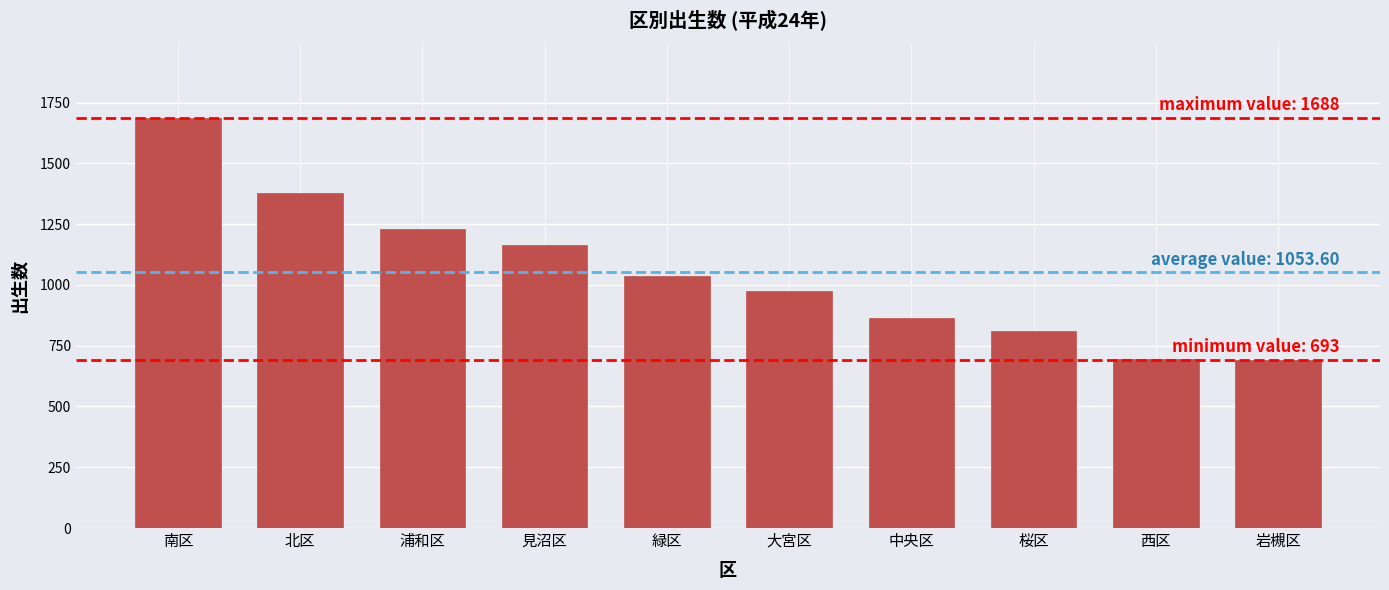

Which has a higher value, 桜区 or 西区?

桜区